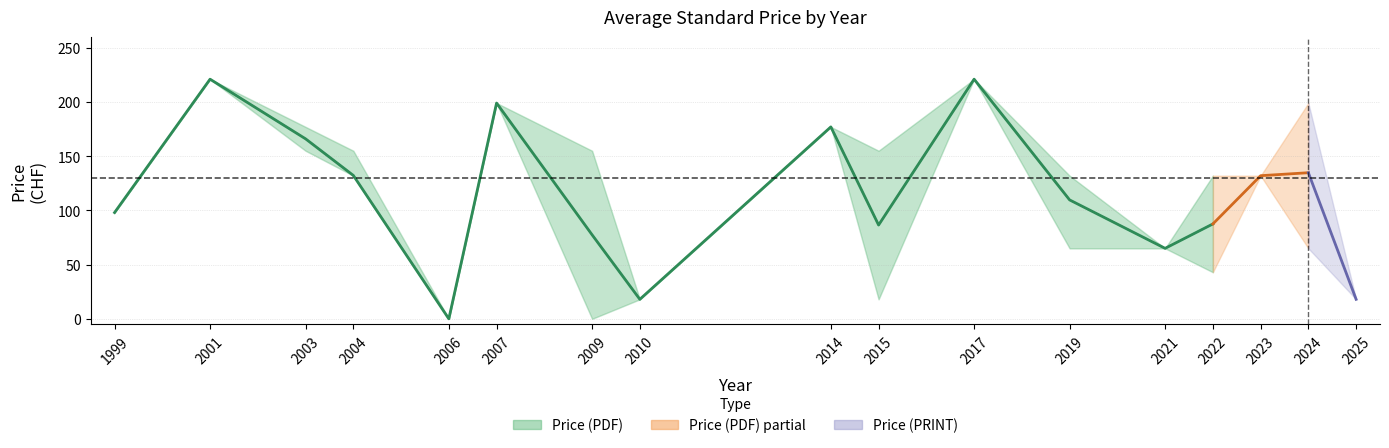

True or false: Price (PRINT) mean and Price (PDF) mean intersect in this chart.

False